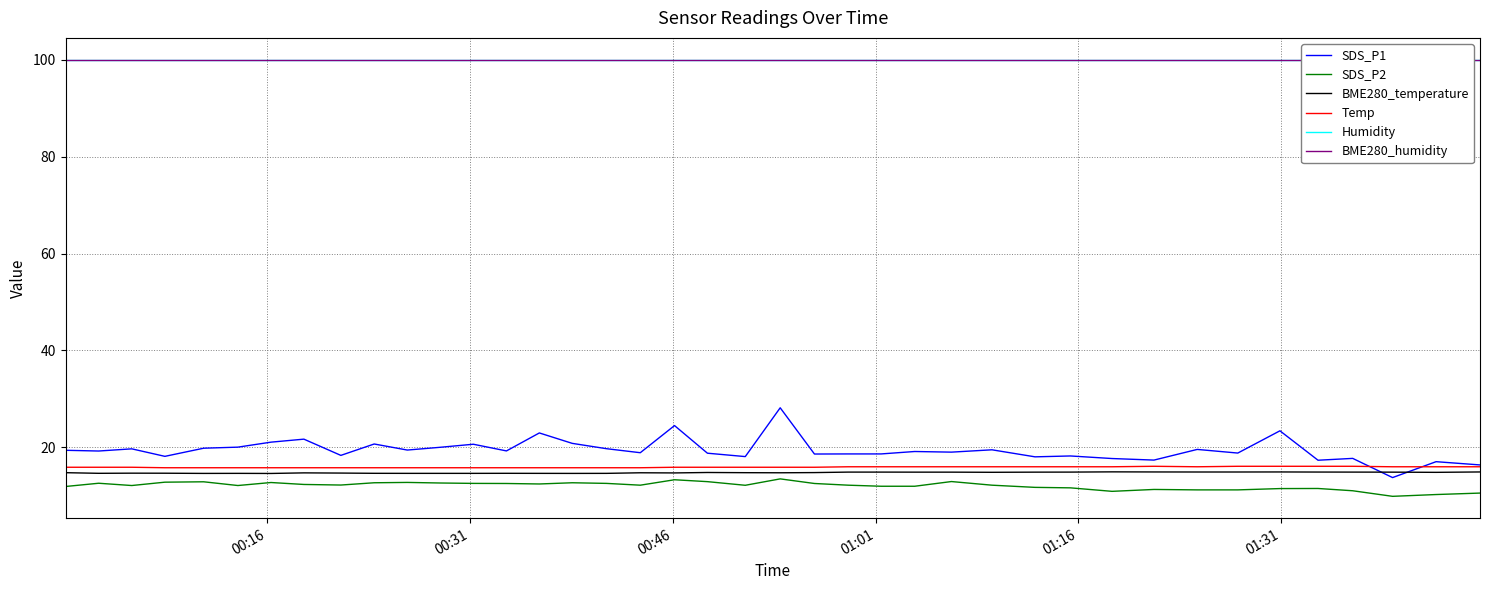

True or false: SDS_P2 and SDS_P1 intersect in this chart.

False